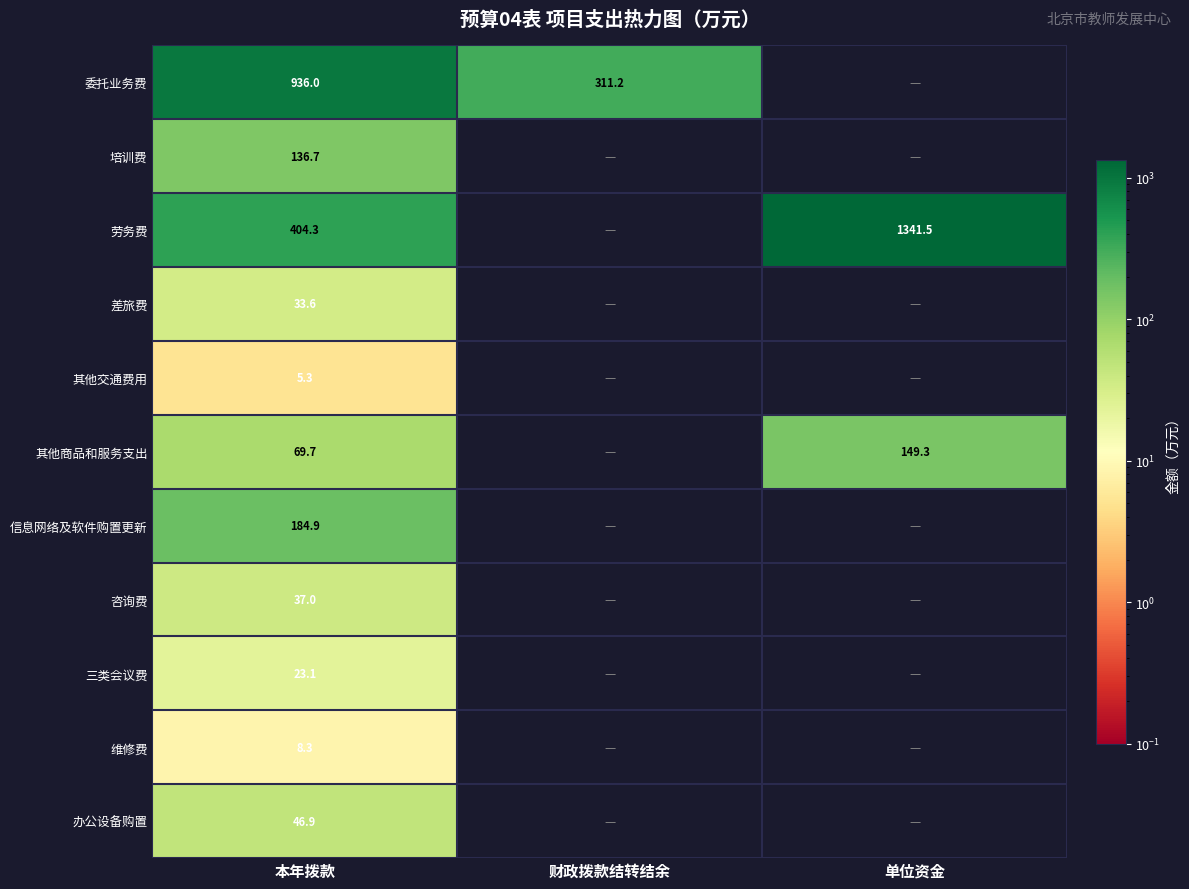

The 劳务费 series shows 1341.5 at 单位资金. True or false?

True